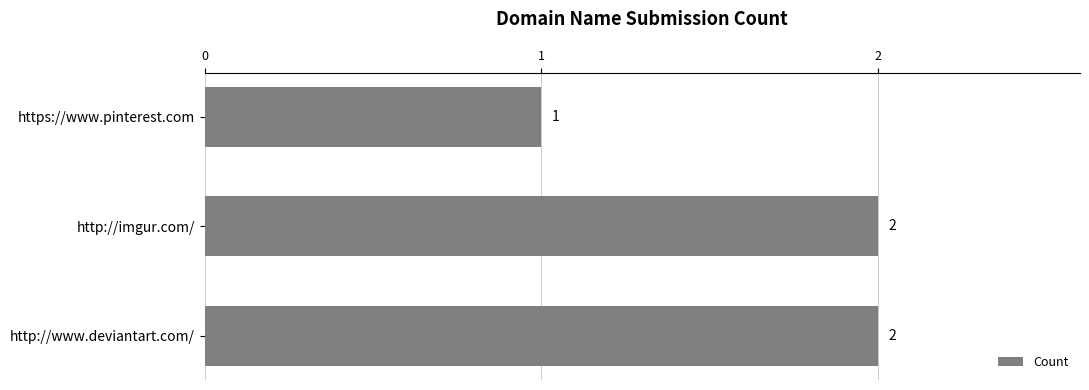

Count the values in the range 1 to 2.

3